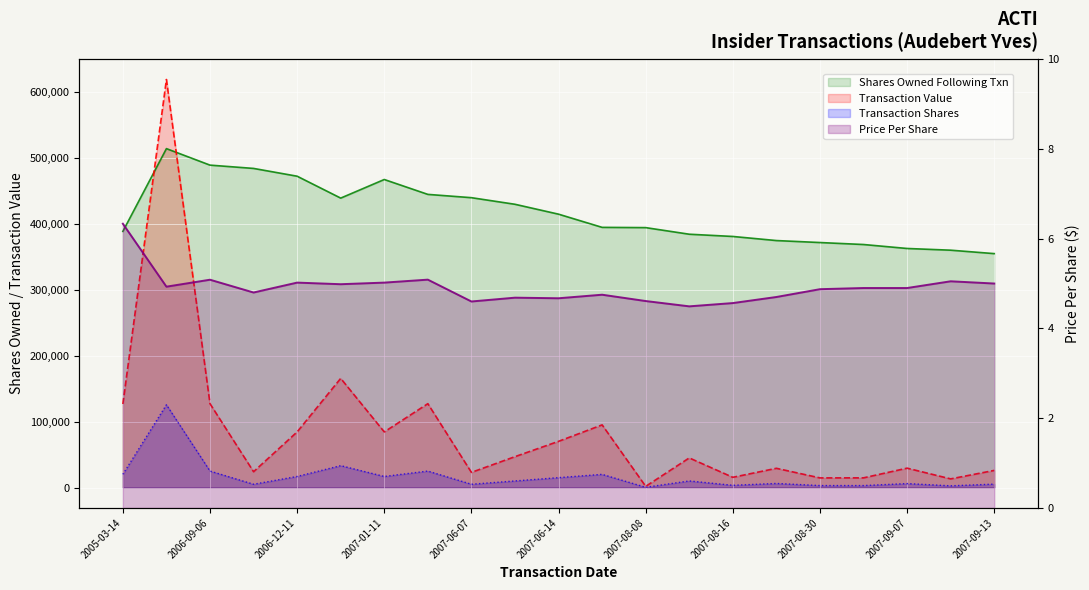

How many distinct data groups are displayed?

4